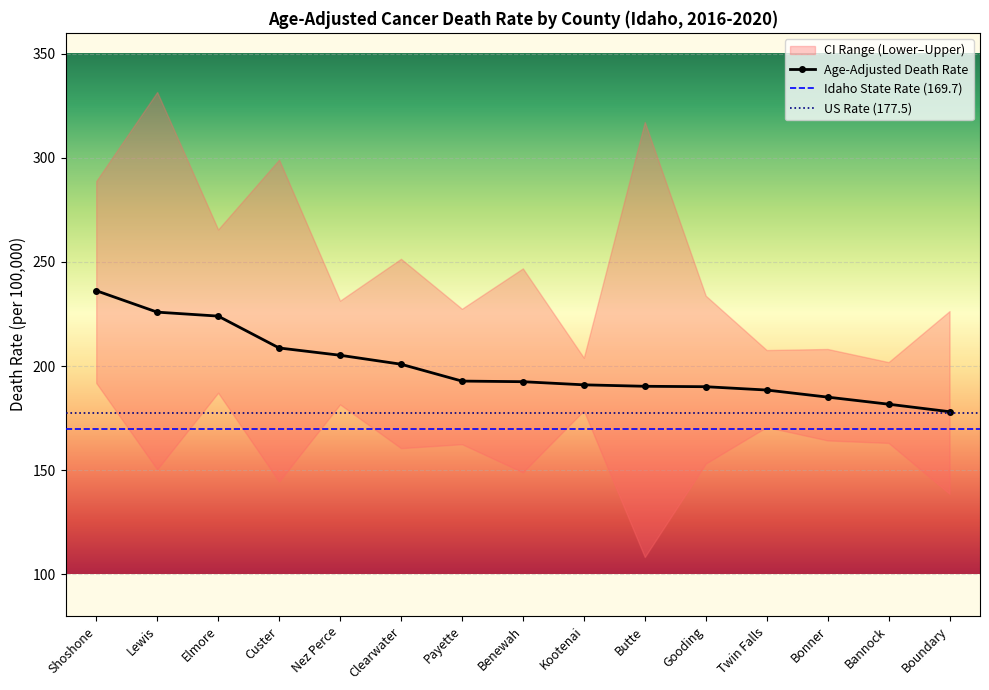

True or false: Lower CI has more than 2 interior local peaks.

True